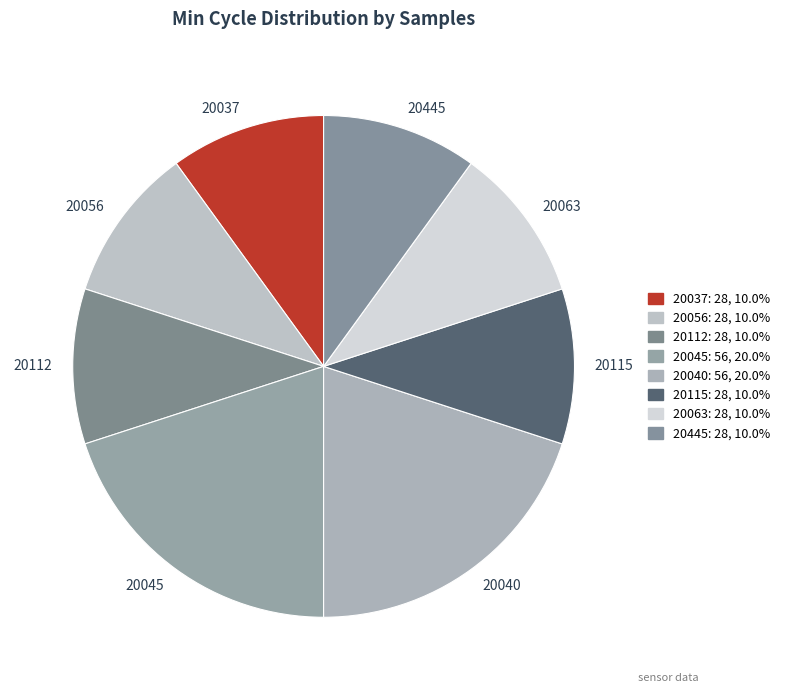

Is it true that 20037 is 14% of the pie?

False